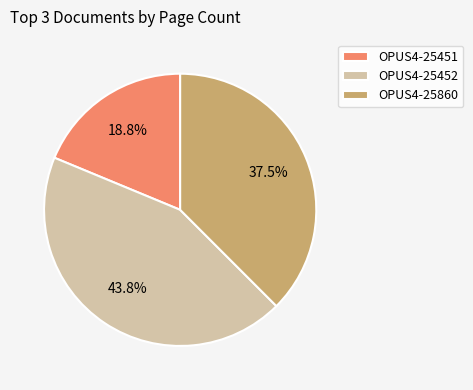

Rank the categories by value from highest to lowest.

OPUS4-25452, OPUS4-25860, OPUS4-25451